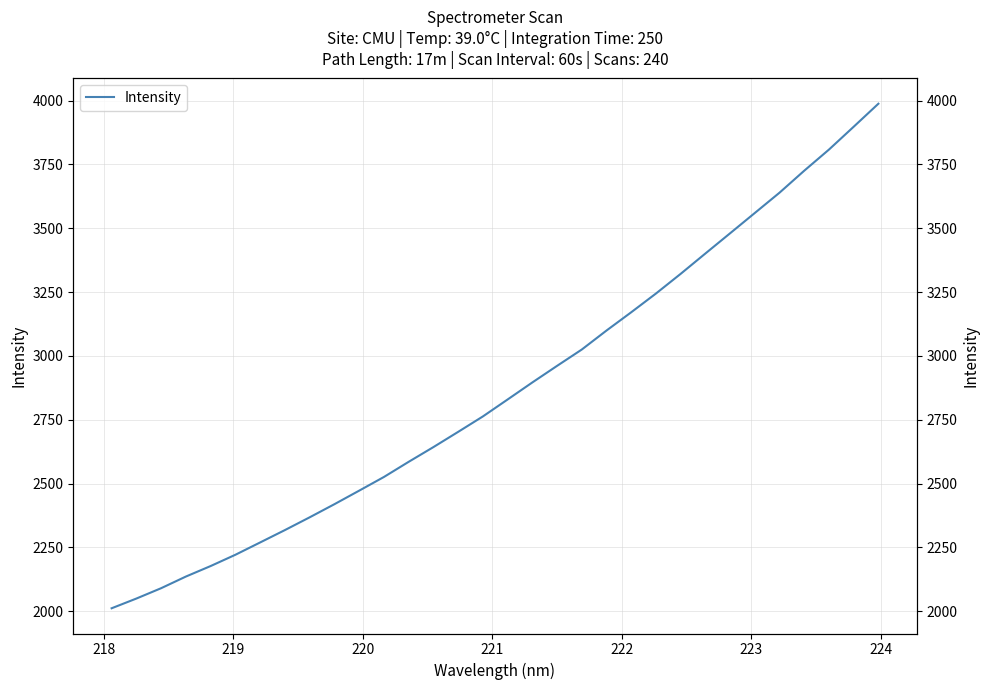

True or false: the data shows 4248.1 at 9.

False